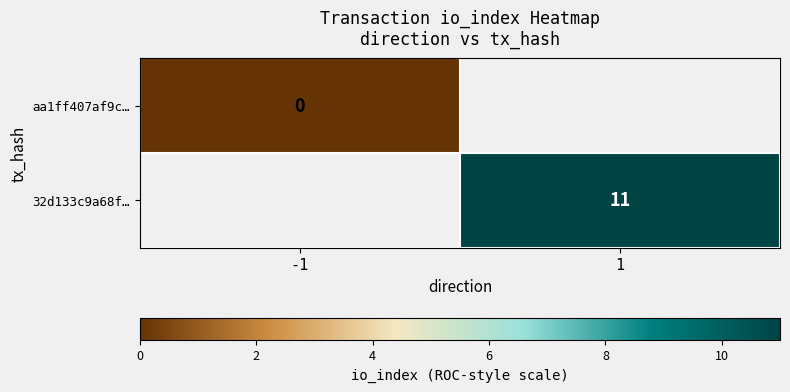

Which has a higher value, -1 or 1?

1